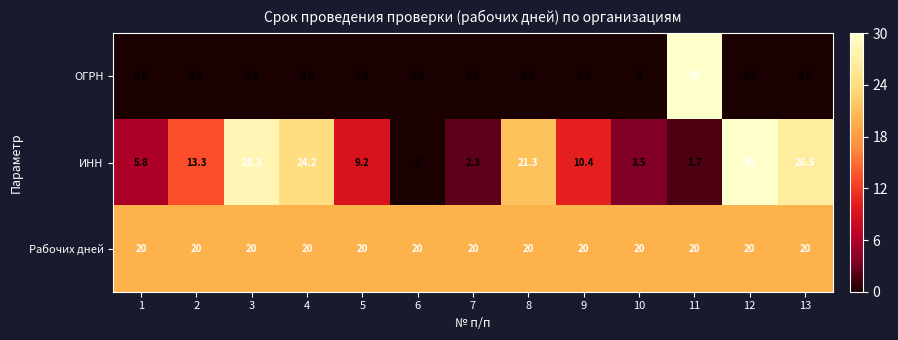

What is the sum of the ОГРН values at 11 and 3?

30.0